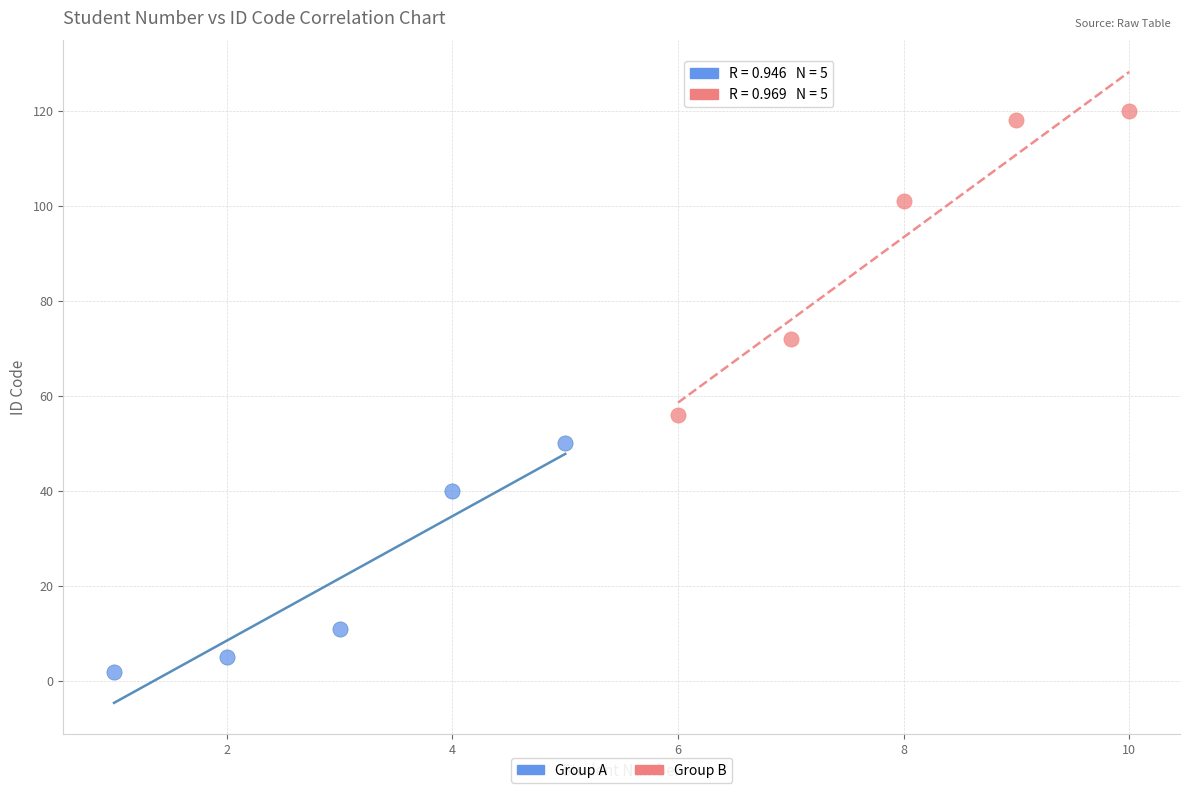

Which series reaches the minimum Y coordinate?

Group A